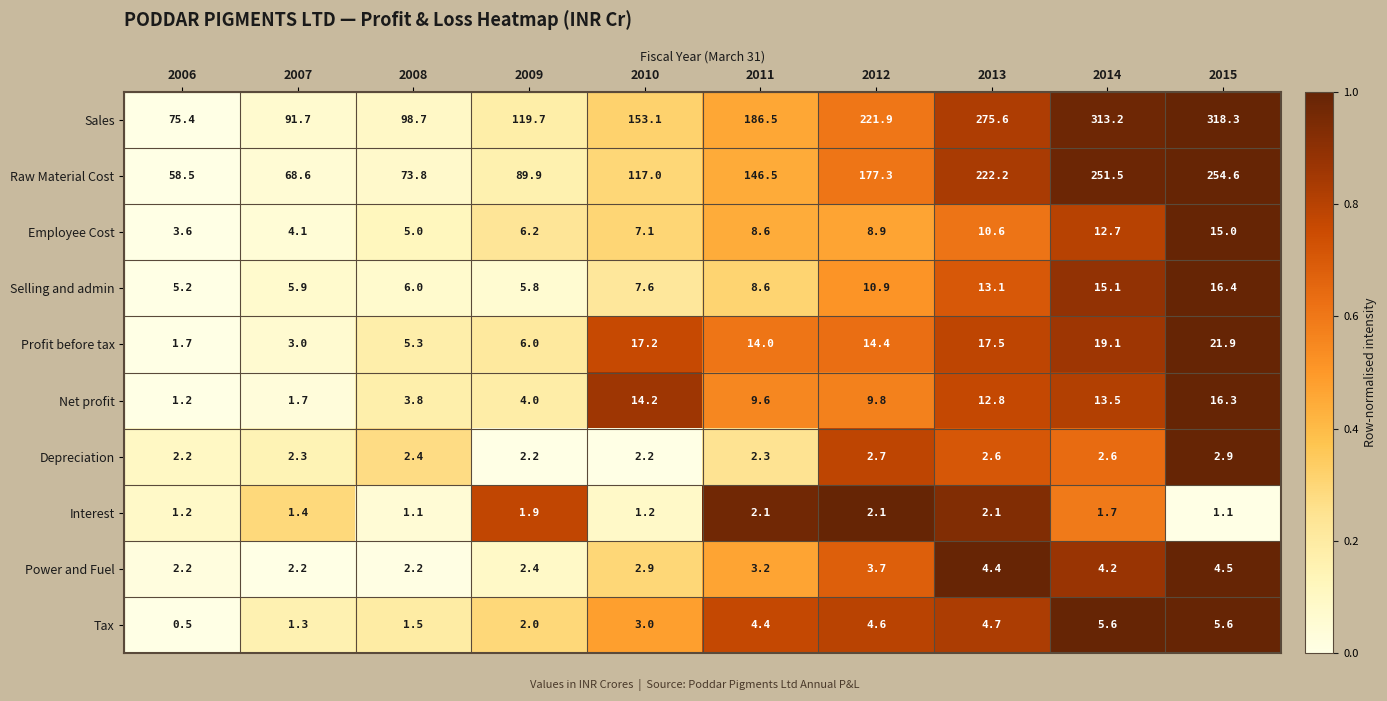

Between 2013 and 2014, which series saw the biggest shift?

Sales